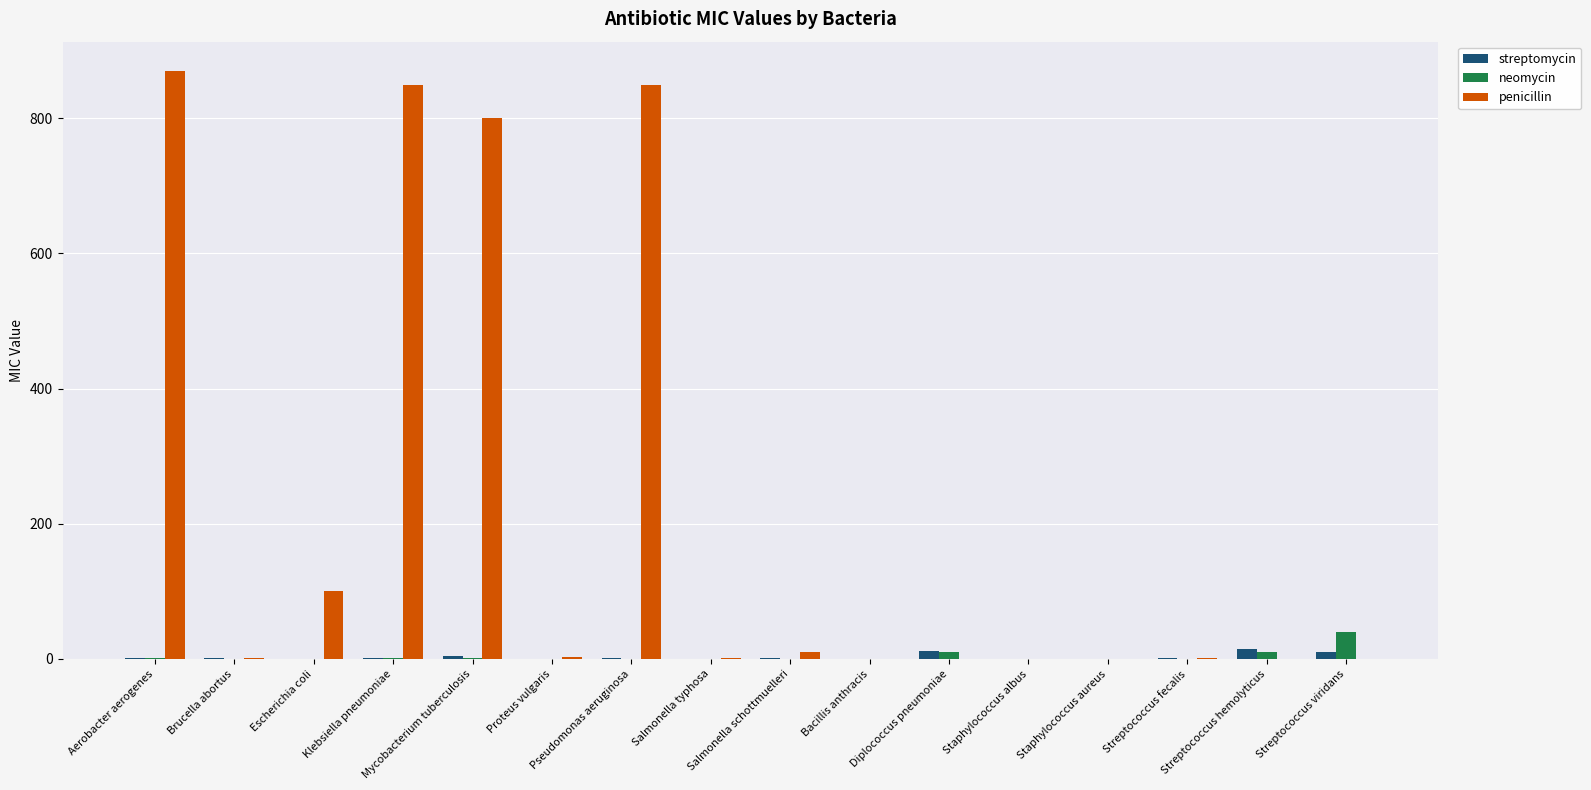

Which series has the largest total across all categories?

penicillin